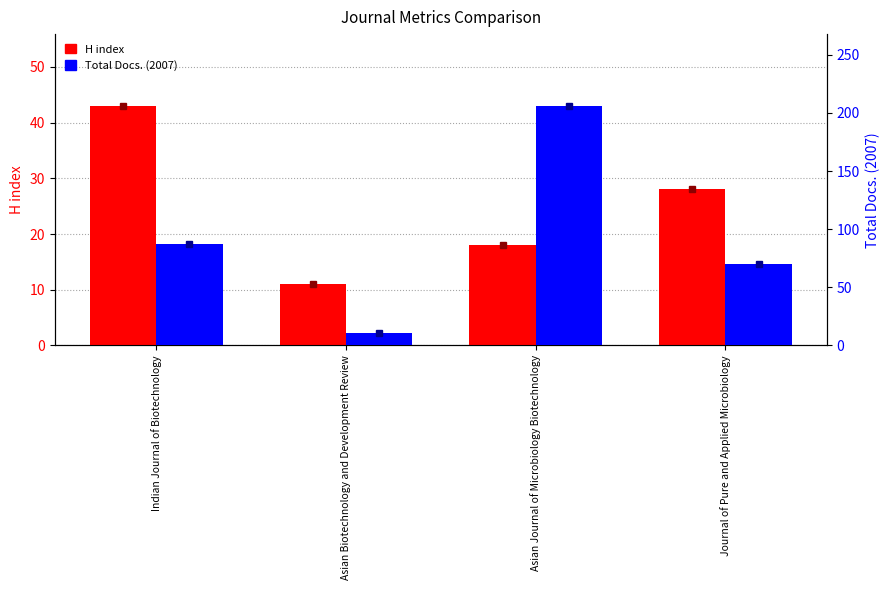

Reading left to right, transcribe all the data shown in this chart.

H index: 43	11	18	28
Total Docs. (2007): 87	11	206	70